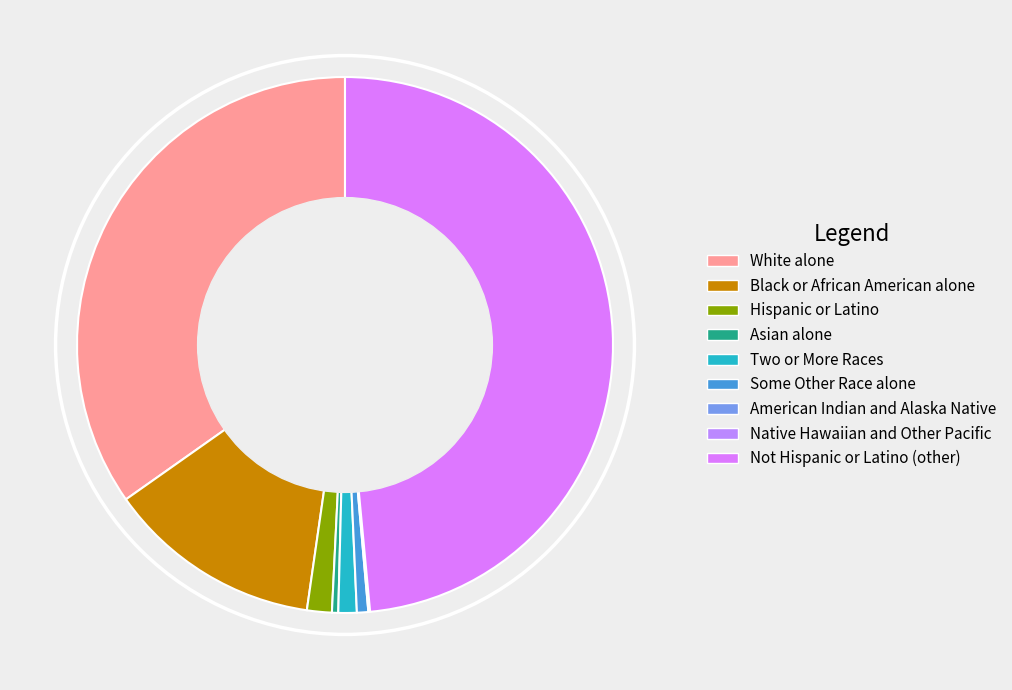

Does Hispanic or Latino represent more than half of the total?

No